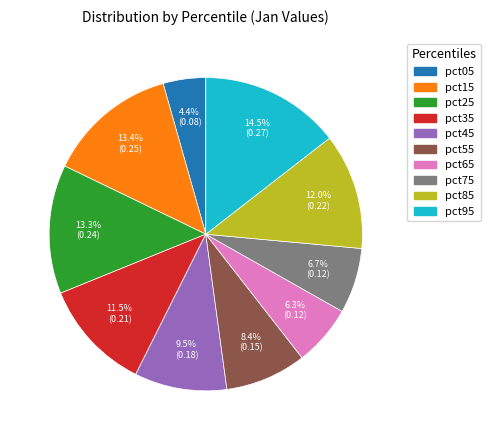

Which has a higher value, pct25 or pct85?

pct25